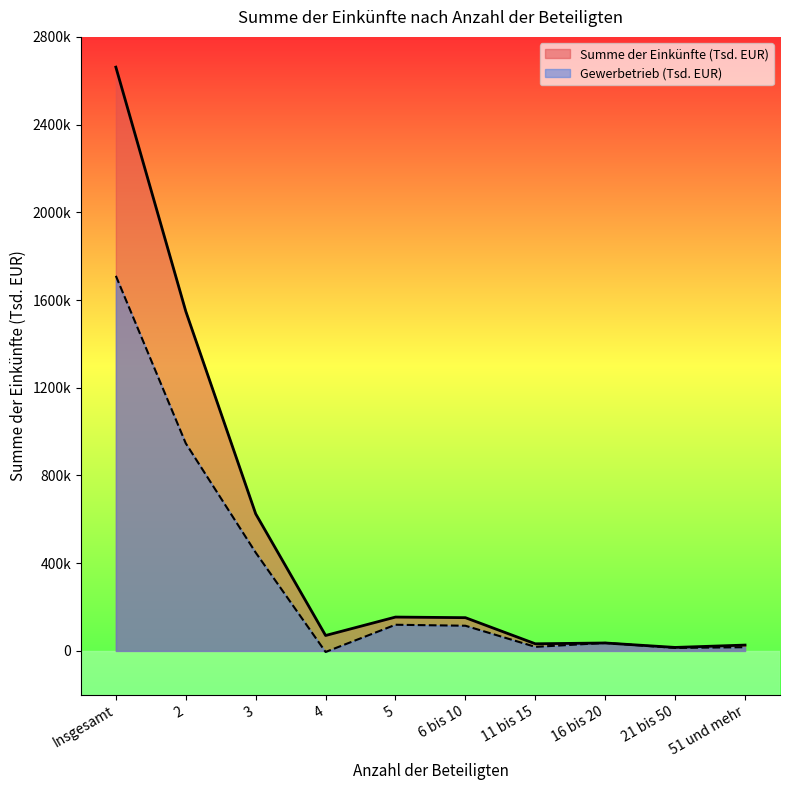

True or false: Summe der Einkünfte (Tsd. EUR) and Gewerbetrieb (Tsd. EUR) intersect in this chart.

True